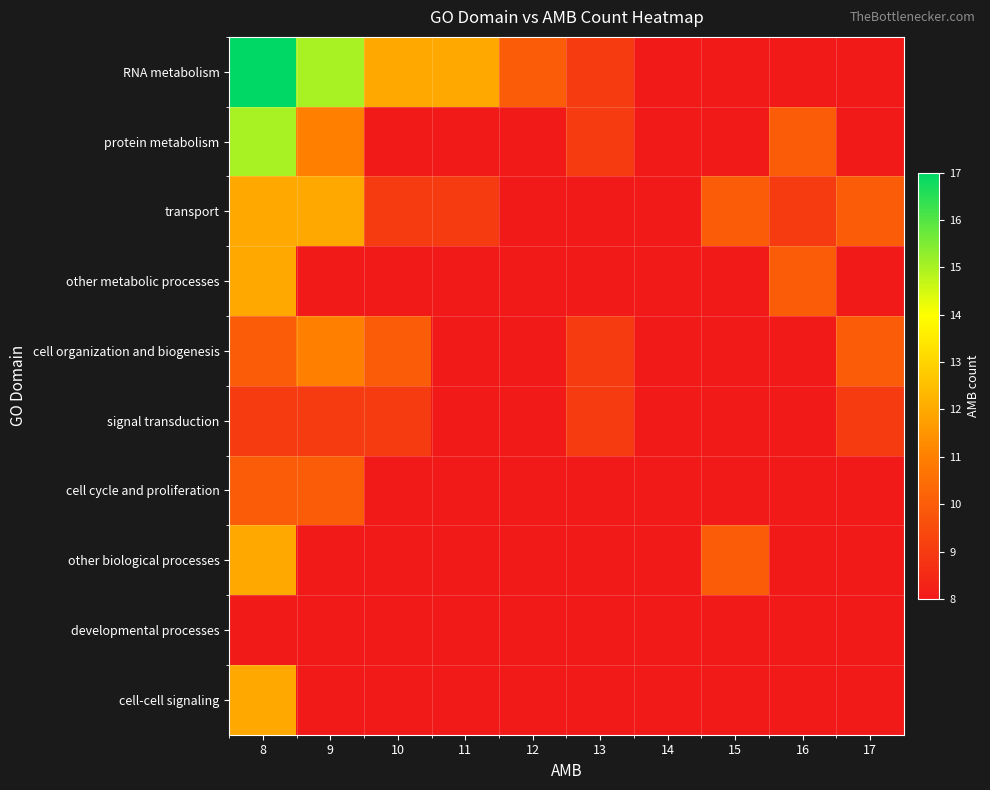

Rank the series at 10 from highest to lowest value.

RNA metabolism, cell organization and biogenesis, transport, signal transduction, protein metabolism, other metabolic processes, cell cycle and proliferation, other biological processes, developmental processes, cell-cell signaling